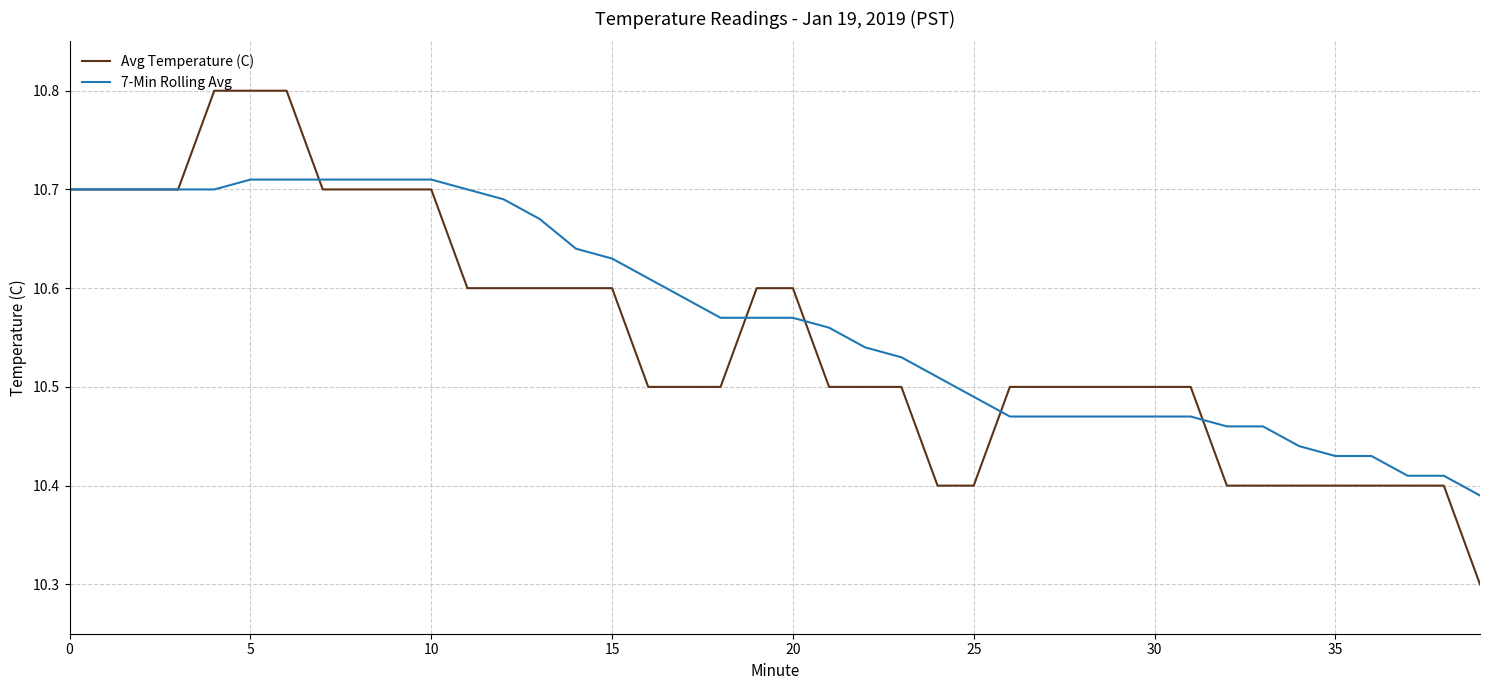

Which series has the largest range (max minus min)?

Avg Temperature (C)